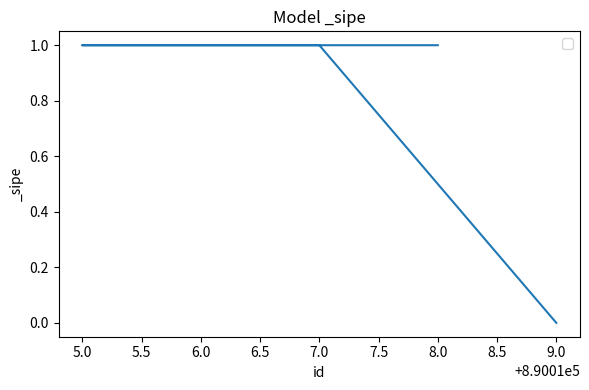

Rank the categories by value from lowest to highest.

9.0, 8.0, 6.0, 5.0, 7.0